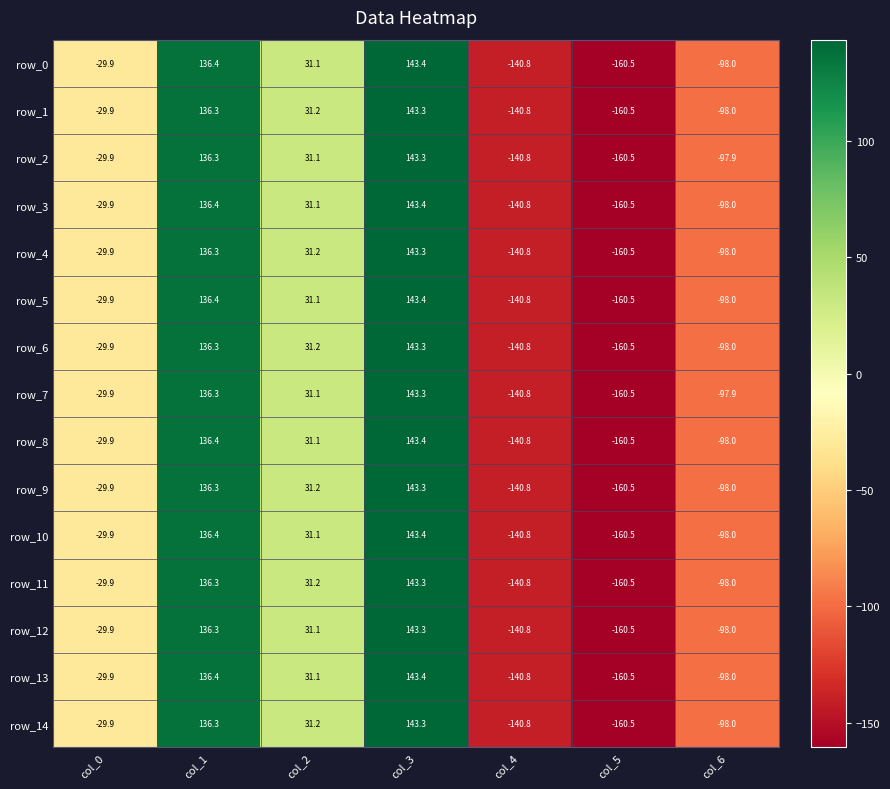

Reading left to right, transcribe all the data shown in this chart.

row_0: -29.9	136.4	31.1	143.4	-140.8	-160.5	-98.0
row_1: -29.9	136.3	31.2	143.3	-140.8	-160.5	-98.0
row_2: -29.9	136.3	31.1	143.3	-140.8	-160.5	-97.9
row_3: -29.9	136.4	31.1	143.4	-140.8	-160.5	-98.0
row_4: -29.9	136.3	31.2	143.3	-140.8	-160.5	-98.0
row_5: -29.9	136.4	31.1	143.4	-140.8	-160.5	-98.0
row_6: -29.9	136.3	31.2	143.3	-140.8	-160.5	-98.0
row_7: -29.9	136.3	31.1	143.3	-140.8	-160.5	-97.9
row_8: -29.9	136.4	31.1	143.4	-140.8	-160.5	-98.0
row_9: -29.9	136.3	31.2	143.3	-140.8	-160.5	-98.0
row_10: -29.9	136.4	31.1	143.4	-140.8	-160.5	-98.0
row_11: -29.9	136.3	31.2	143.3	-140.8	-160.5	-98.0
row_12: -29.9	136.3	31.1	143.3	-140.8	-160.5	-98.0
row_13: -29.9	136.4	31.1	143.4	-140.8	-160.5	-98.0
row_14: -29.9	136.3	31.2	143.3	-140.8	-160.5	-98.0